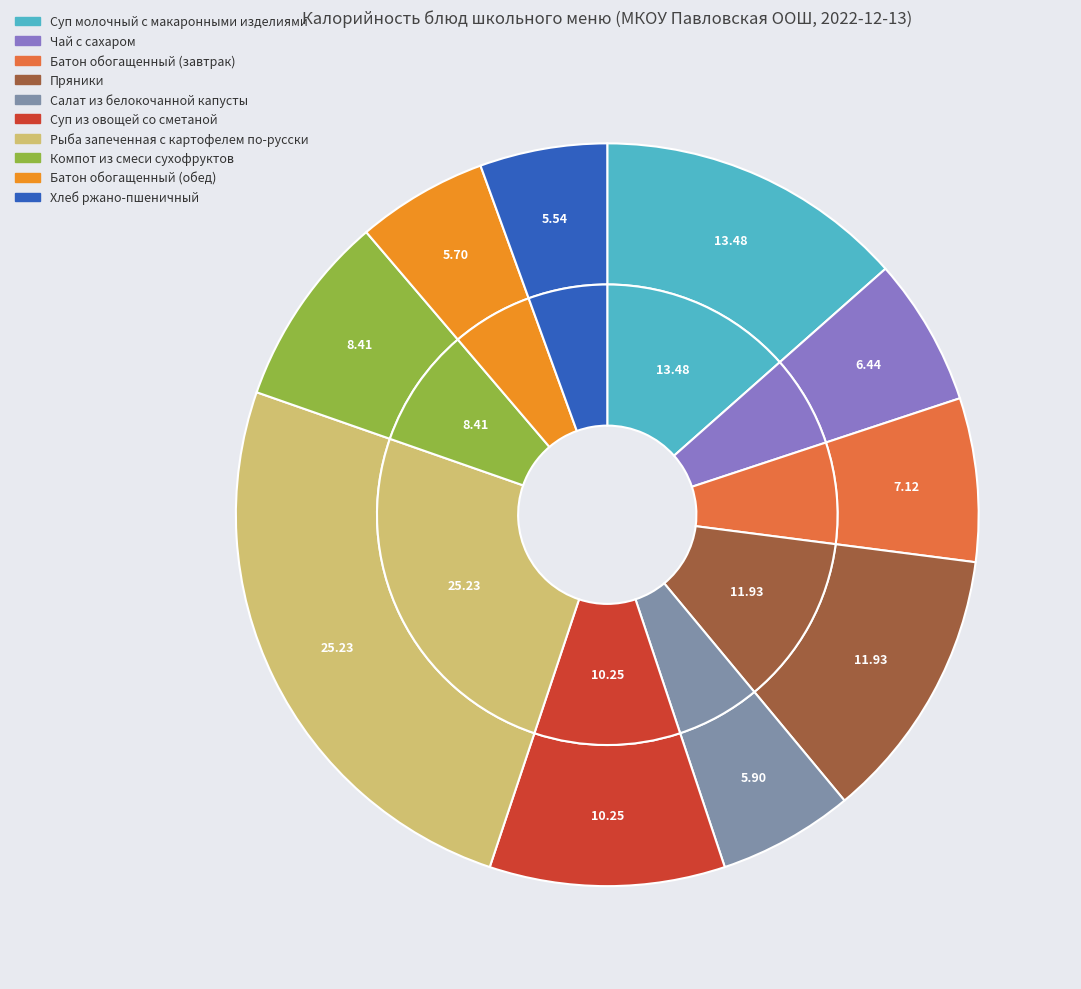

Is there any slice that represents more than half of the pie?

No